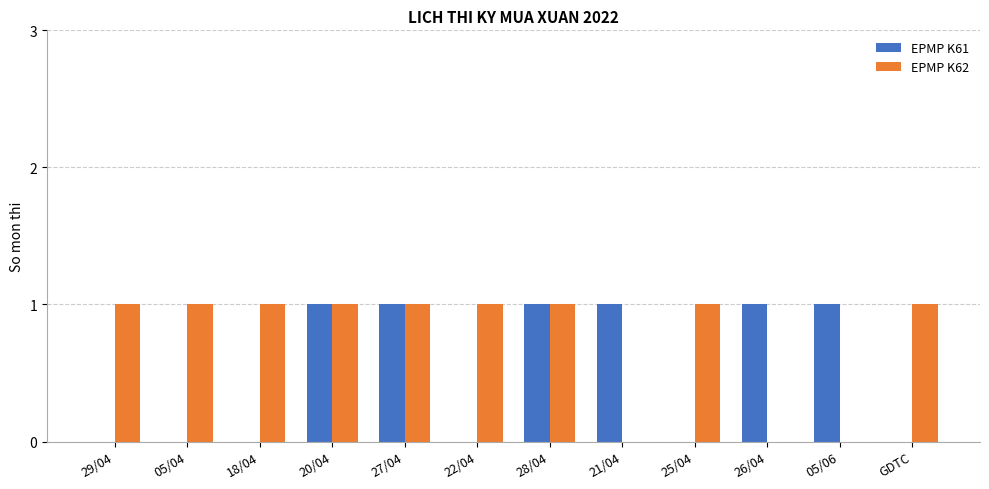

The value of EPMP K62 at 05/06 is 0. True or false?

True